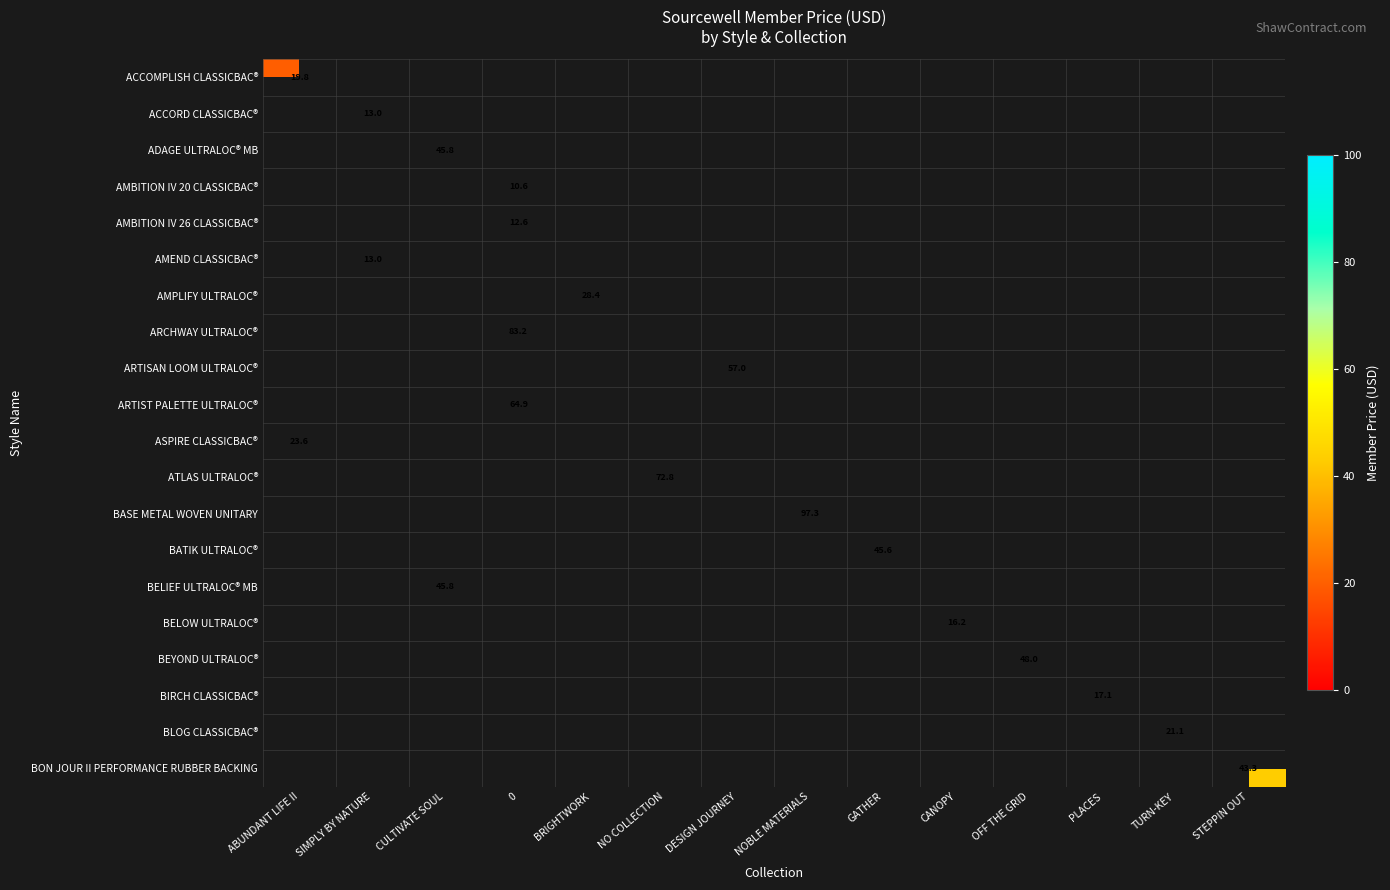

At how many categories does at least one series exceed 67?

3